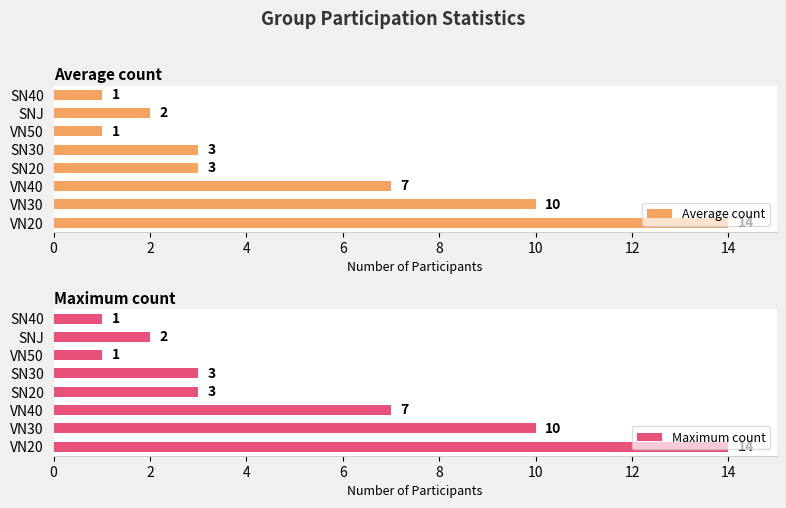

The Maximum count series shows 0 at 14. True or false?

False